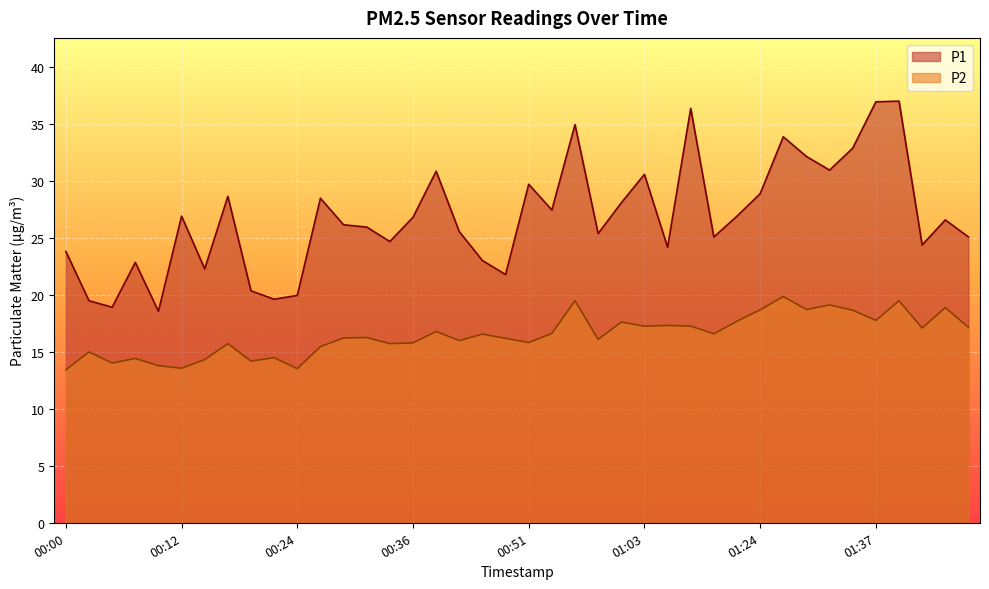

At which category is the sum across all series the highest?

01:39